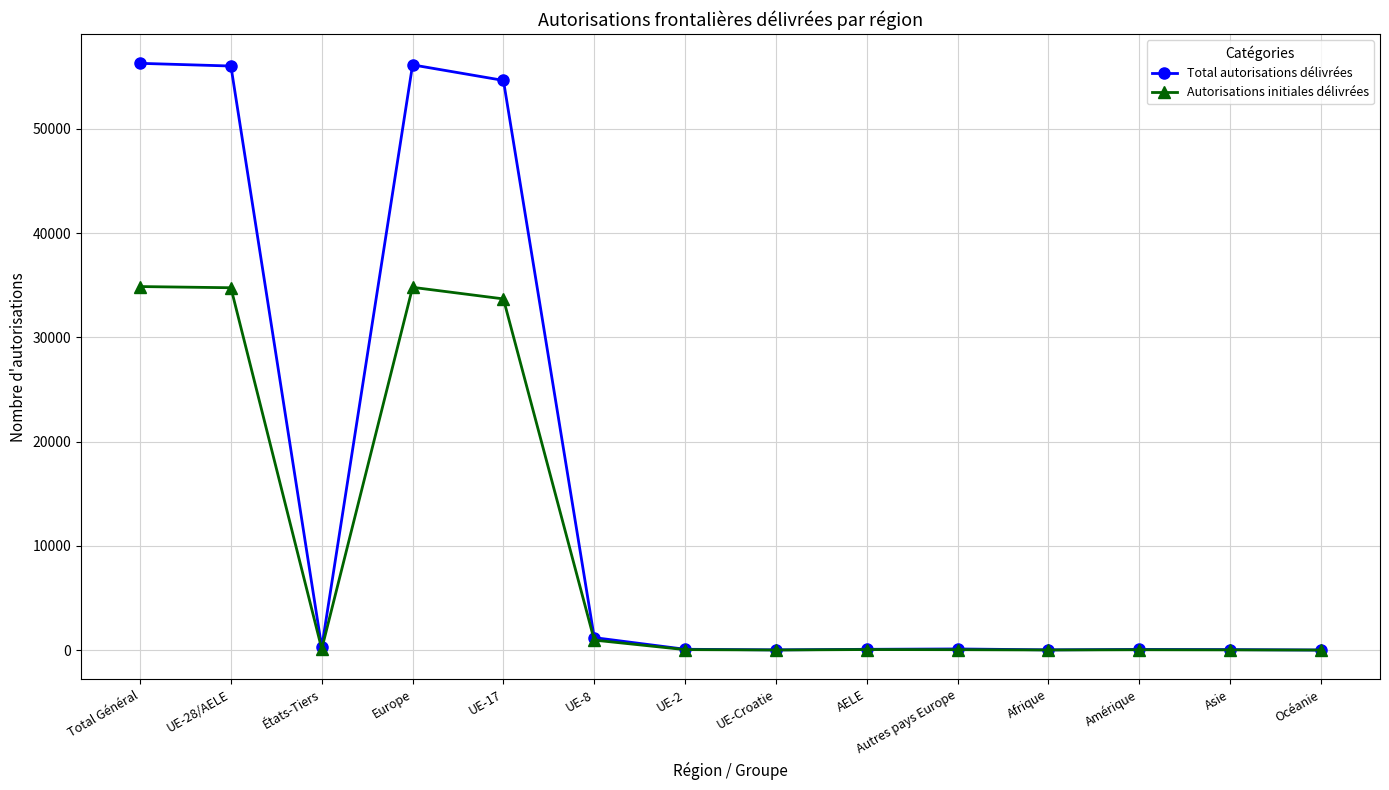

At which category does Total autorisations délivrées reach its first local valley?

États-Tiers